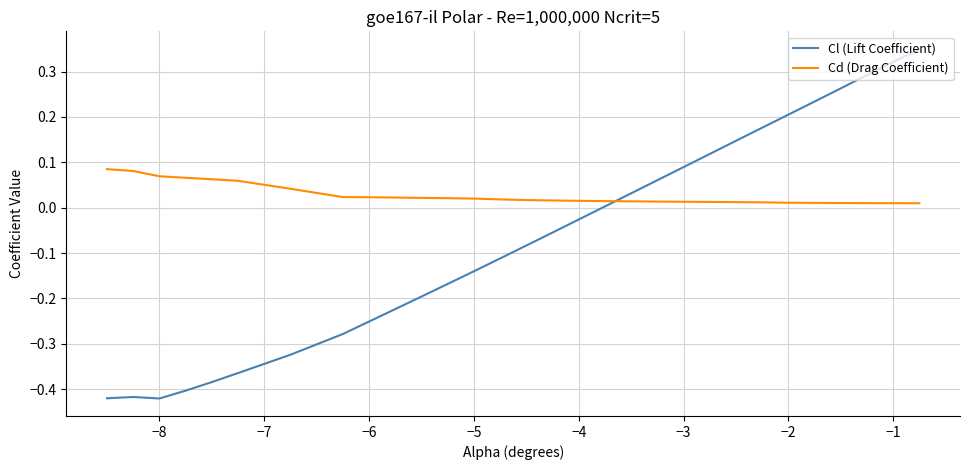

What is the difference between the maximum and minimum values in the Cl (Lift Coefficient) series?

0.8